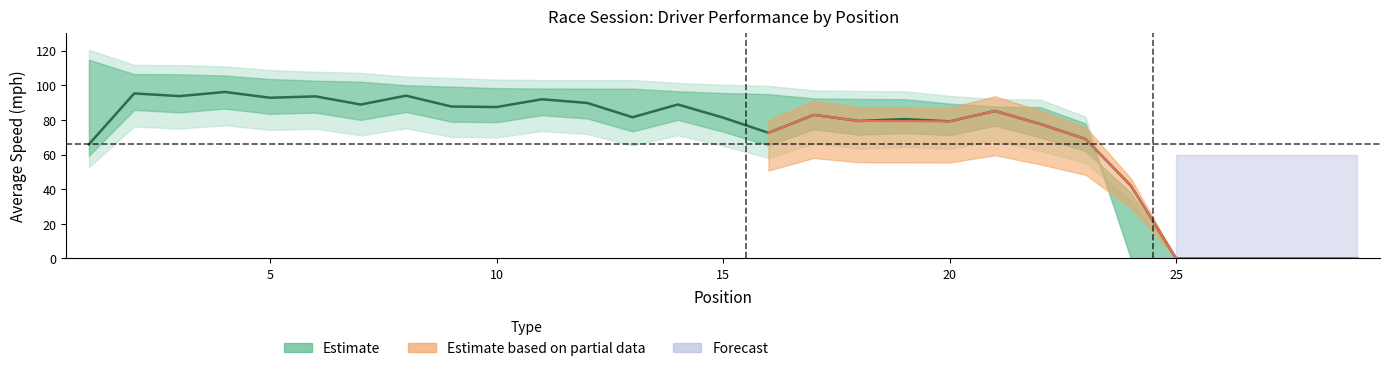

Approximately how many times larger is the value at 20 compared to 15?

1.0